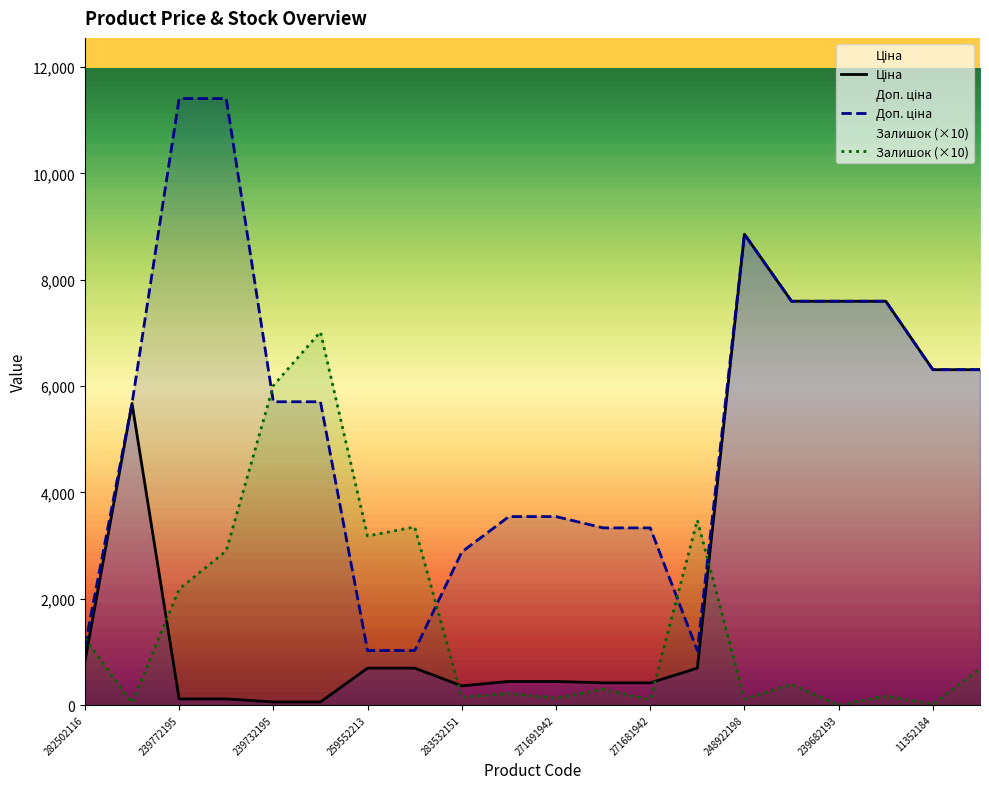

The Доп. ціна series shows 6308.8 at 11352182. True or false?

True